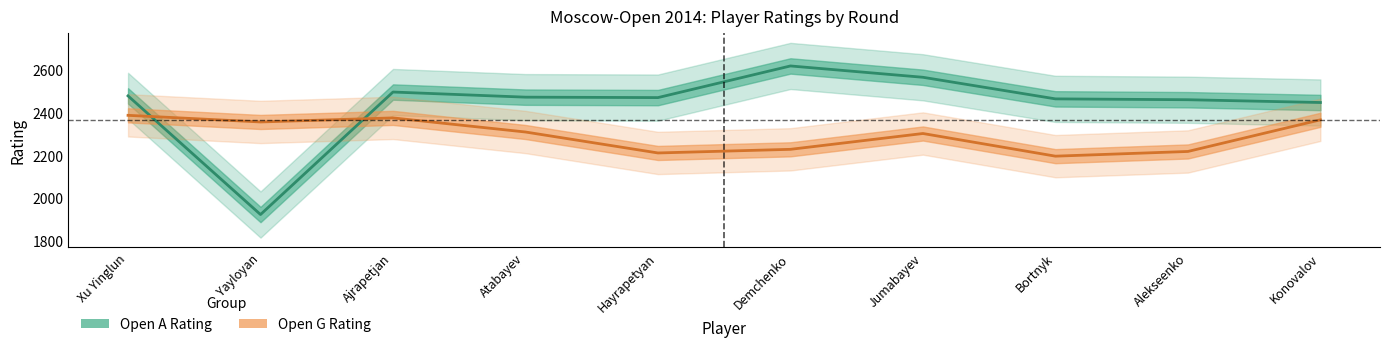

What is the average value of the Open A Rating series?

2438